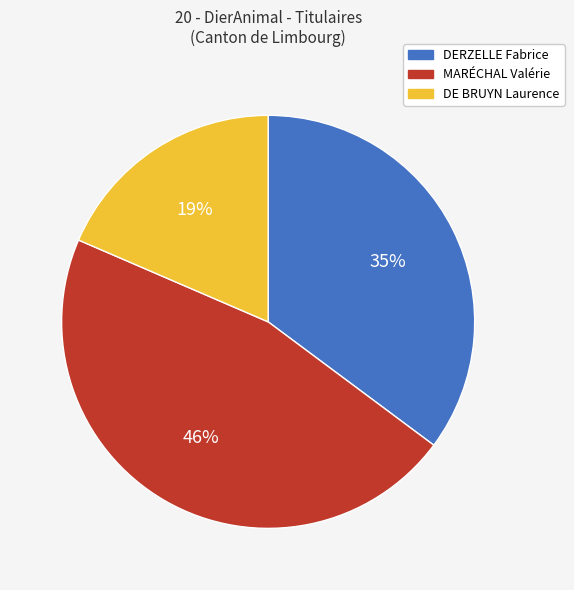

Is there any slice that represents more than half of the pie?

No